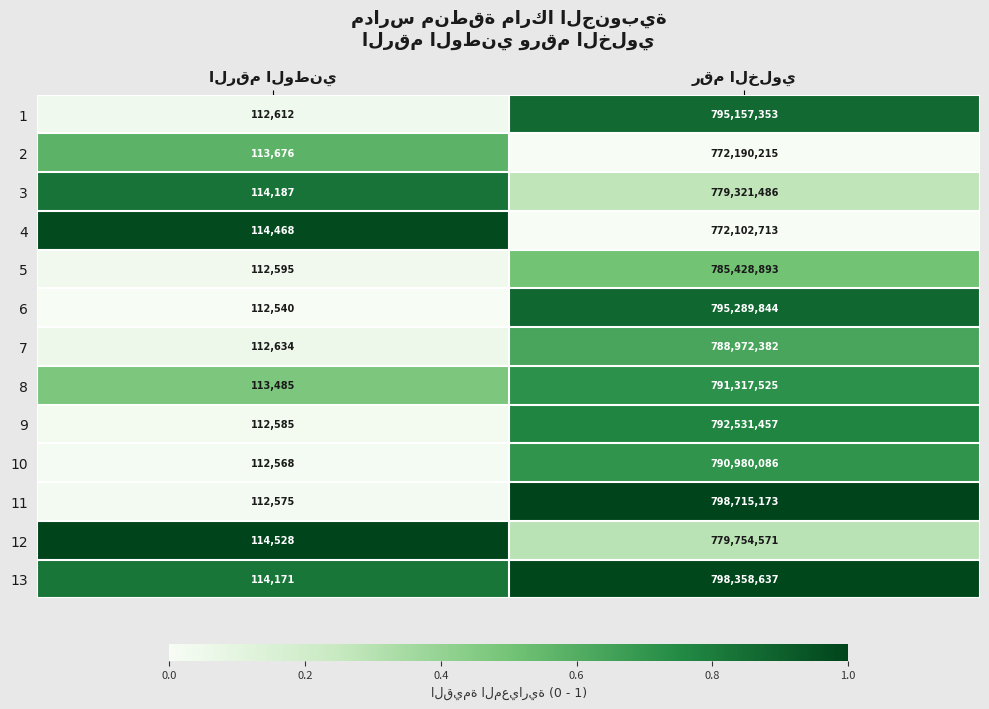

What is the difference between the maximum and minimum values in the 8 series?

791204040